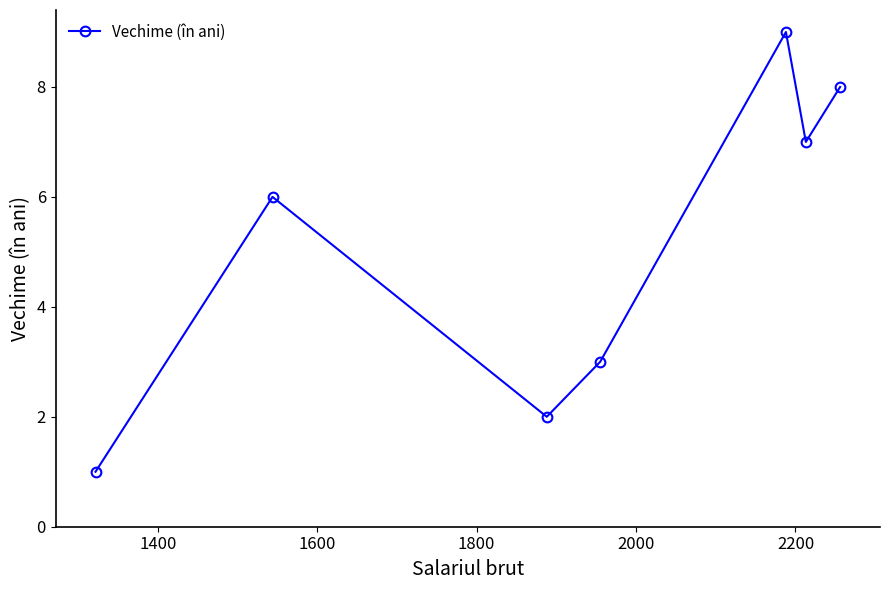

What is the greatest value displayed?

9